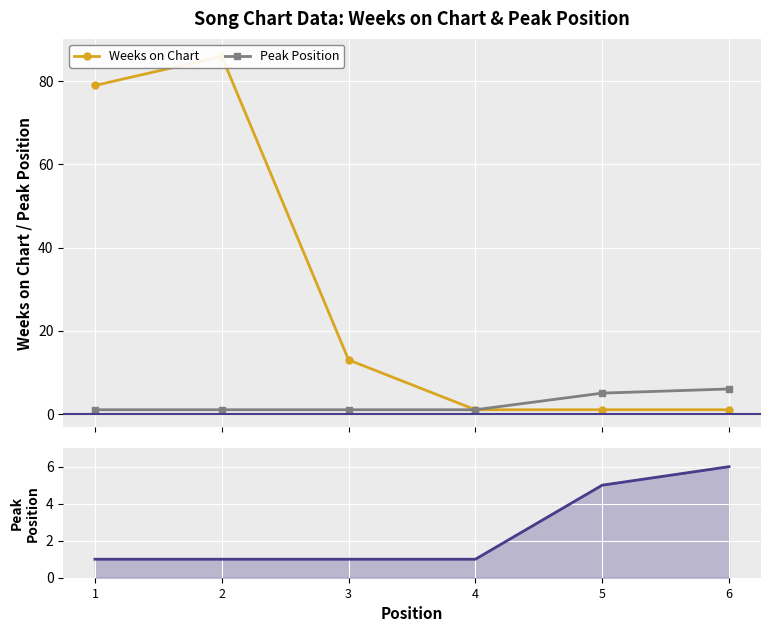

True or false: Peak Position and Weeks on Chart cross at least once.

False